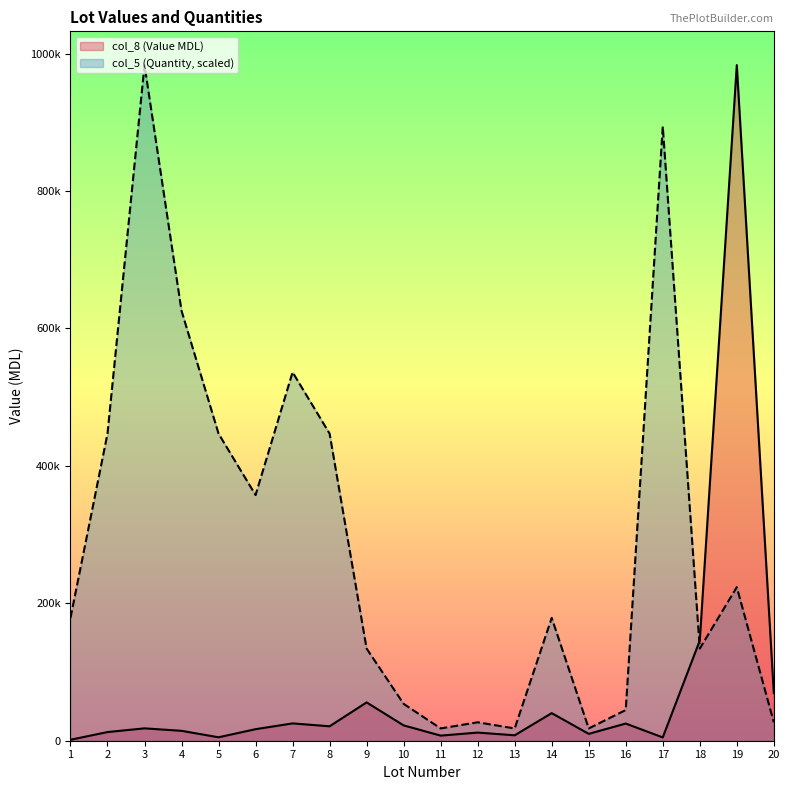

At which label does col_8 (Value MDL) reach its peak?

19